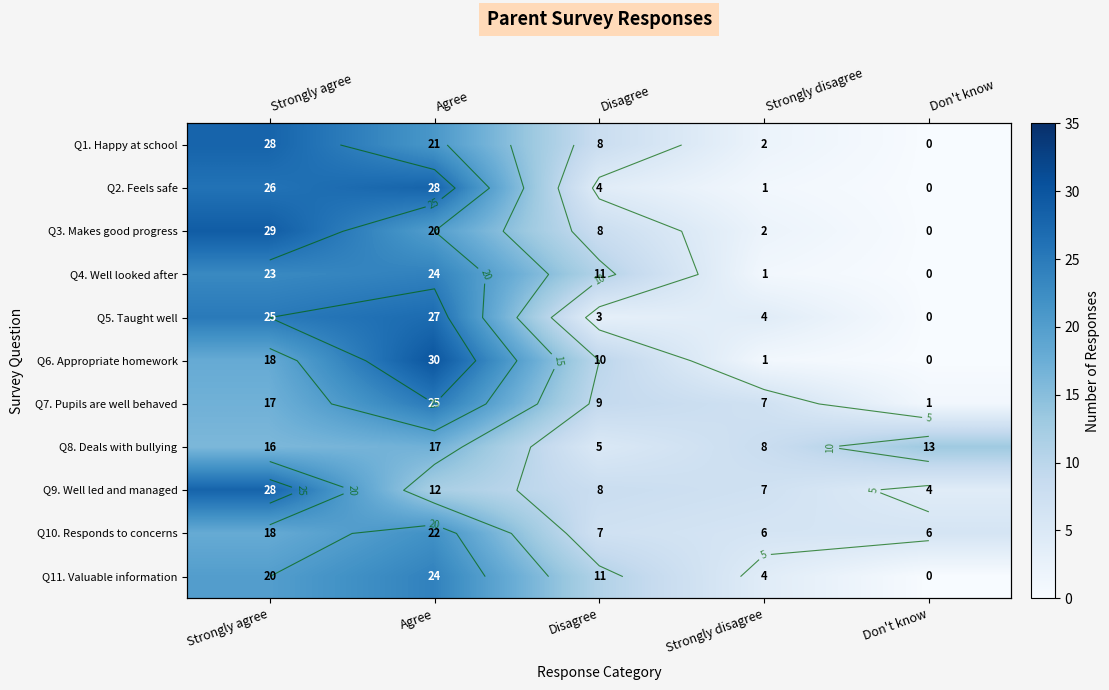

At Strongly disagree, list the series in order from smallest to largest.

Q2. Feels safe, Q4. Well looked after, Q6. Appropriate homework, Q1. Happy at school, Q3. Makes good progress, Q5. Taught well, Q11. Valuable information, Q10. Responds to concerns, Q7. Pupils are well behaved, Q9. Well led and managed, Q8. Deals with bullying